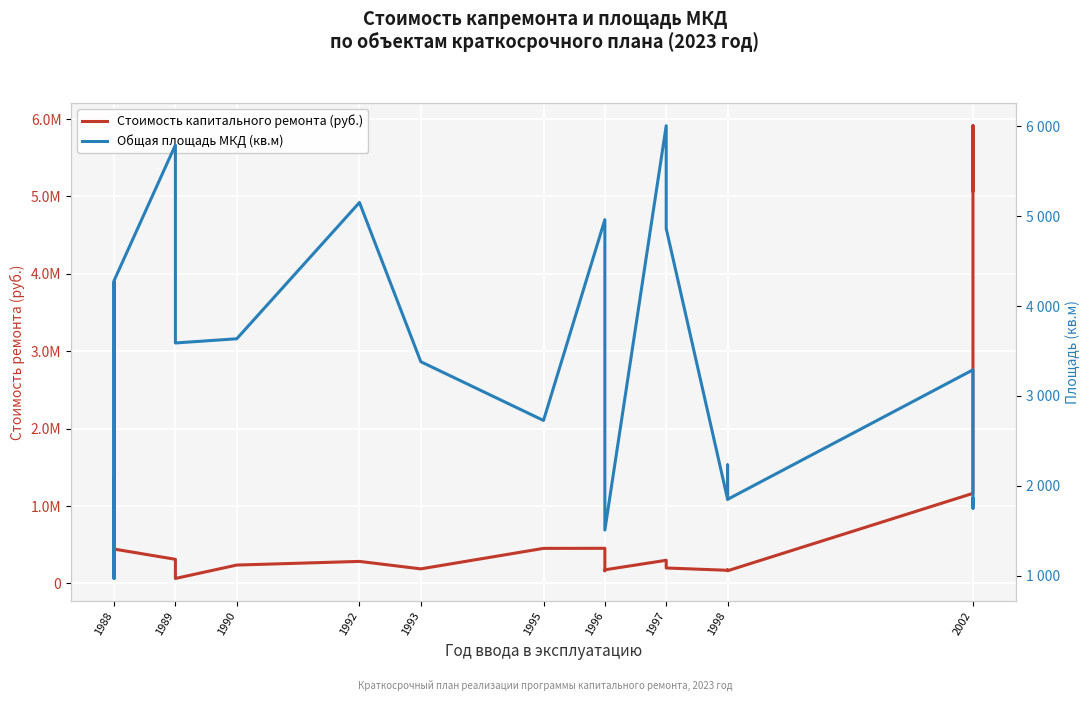

Rank the series at 2002 from lowest to highest value.

Общая площадь МКД (кв.м), Стоимость капитального ремонта (руб.)